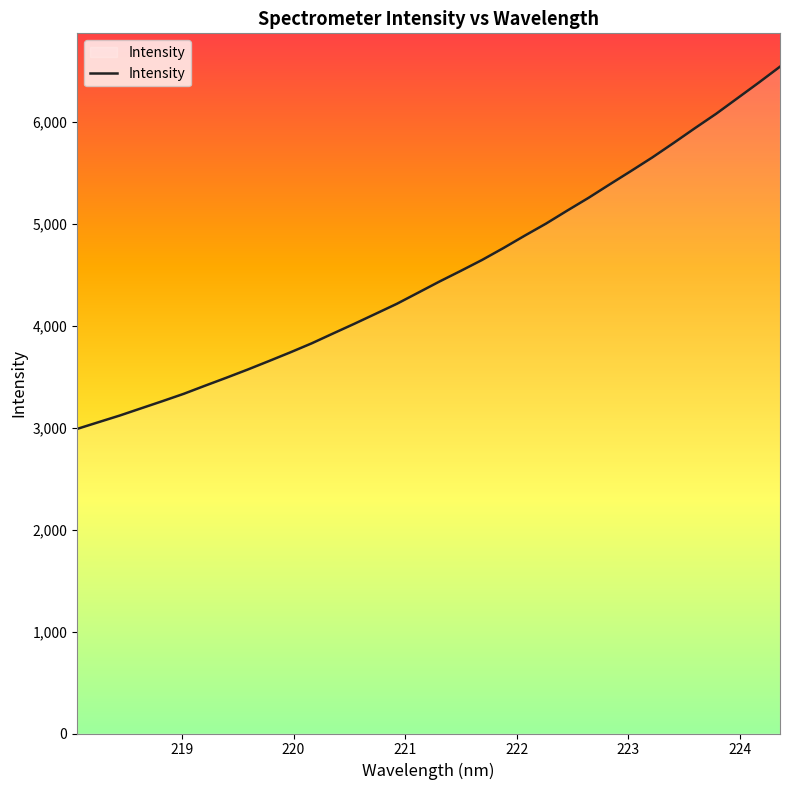

What is the difference between the maximum and minimum values?

3553.7